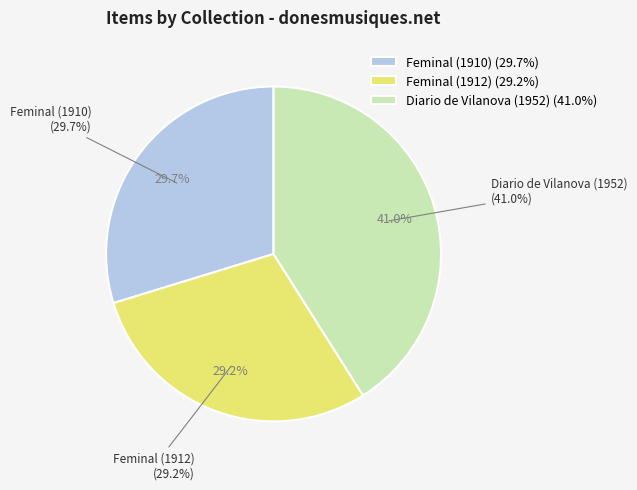

Which slice is the largest?

Diario de Vilanova (1952)